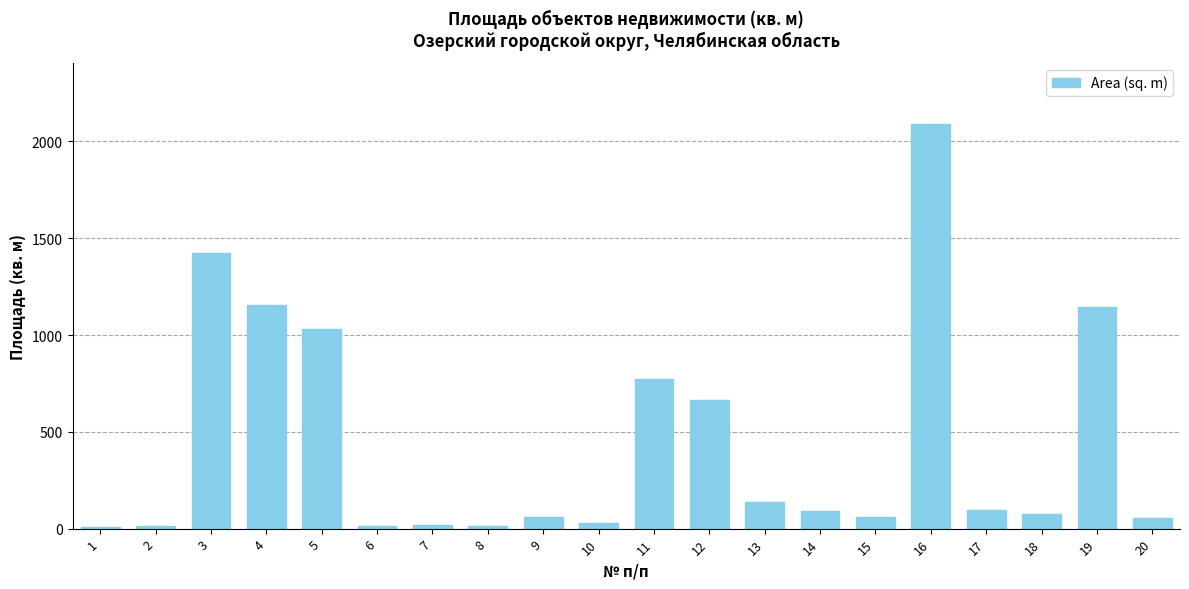

What is the value of the 3rd bar from the left?

1424.3